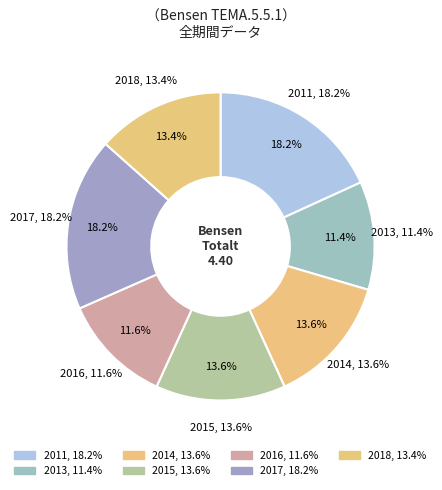

What portion of the pie excludes 2013?

88.6%